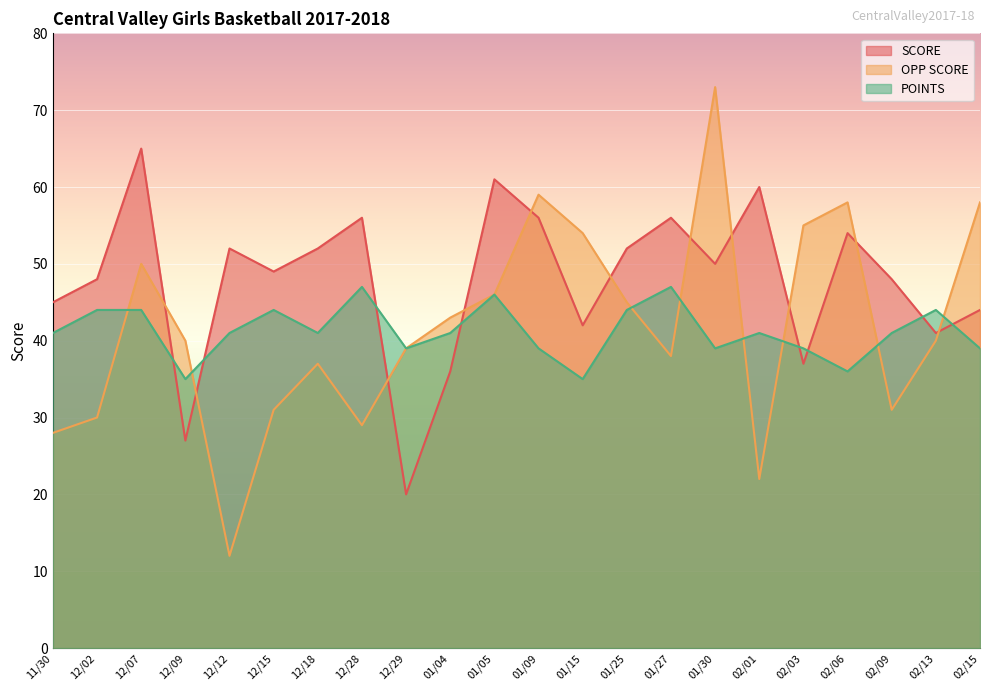

Which series has the largest range (max minus min)?

OPP SCORE